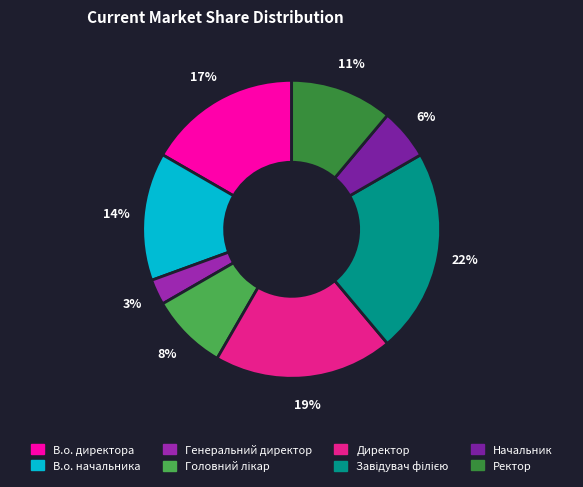

How many segments does this pie chart have?

8